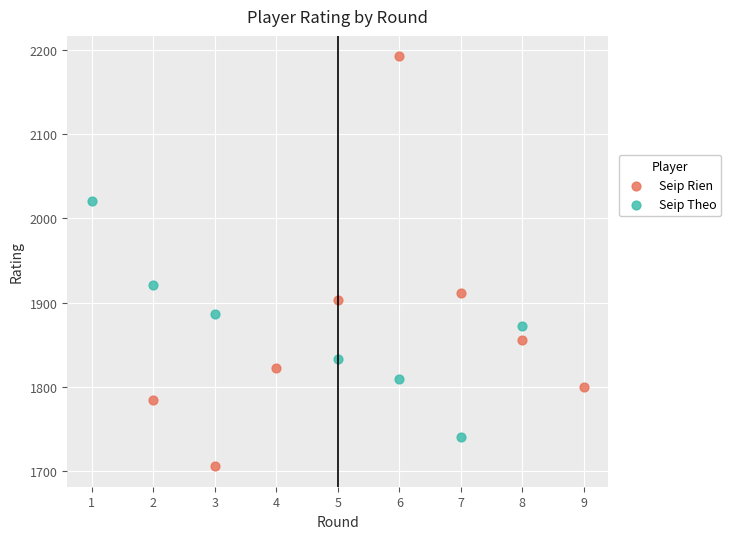

Which series contains the lowest Y value?

Seip Rien